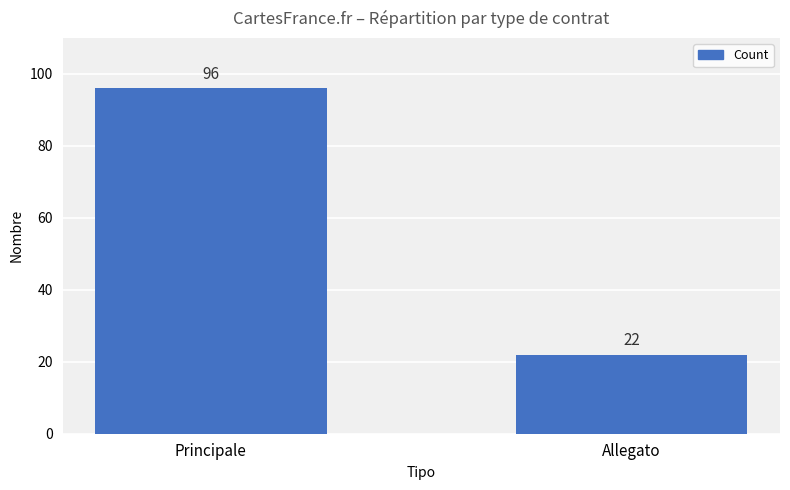

Which has a higher value, Allegato or Principale?

Principale